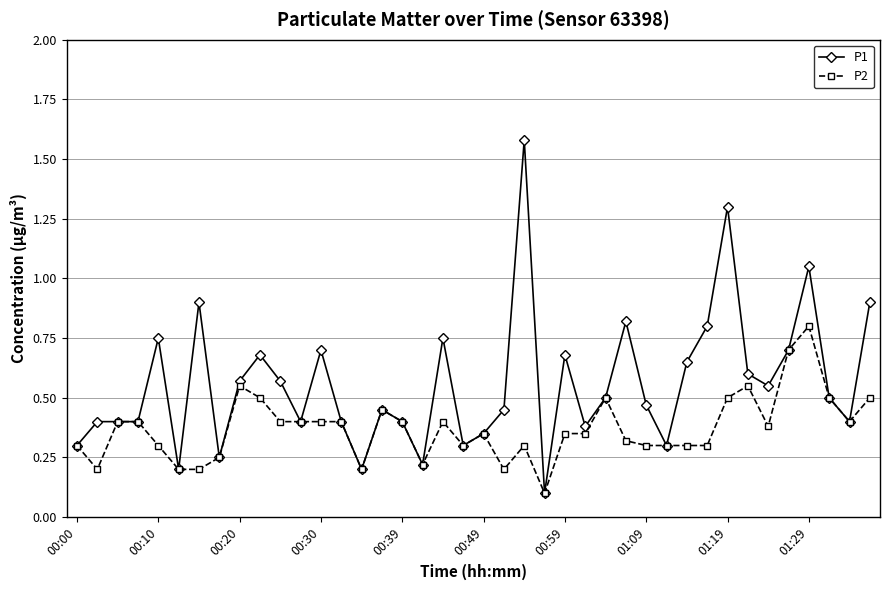

At how many categories does at least one series exceed 1?

3